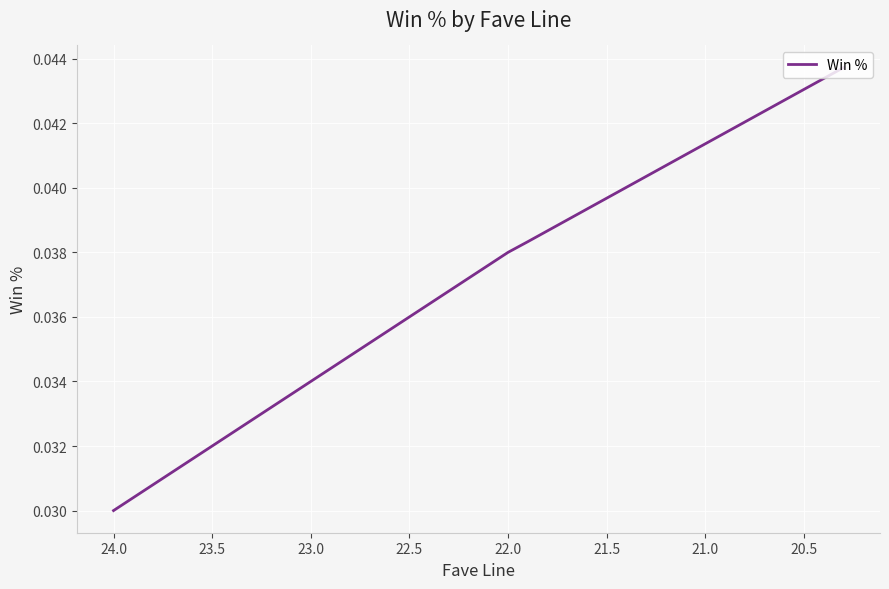

What position from the right is 20.5?

37